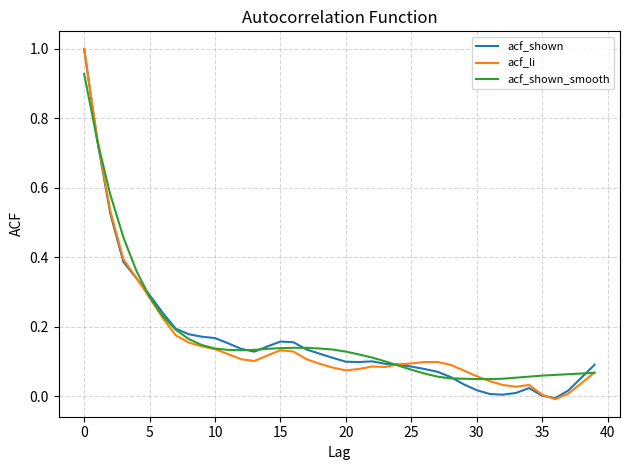

What is the maximum value shown in the chart?

1.0